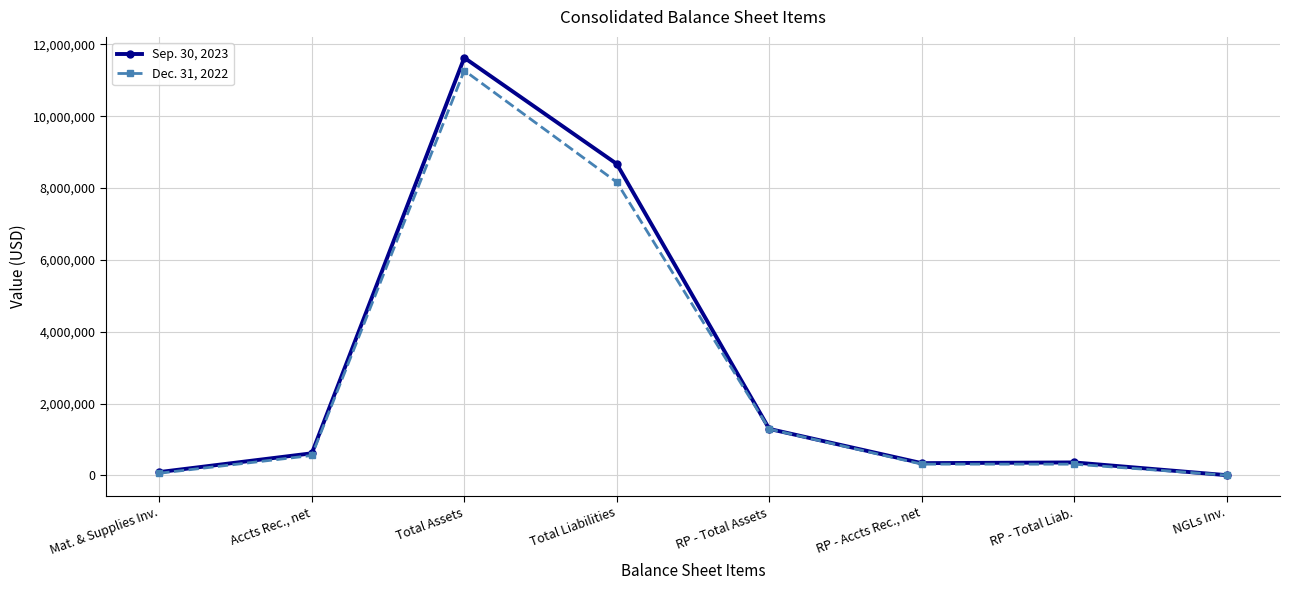

Where is the first local maximum for Dec. 31, 2022?

Total Assets